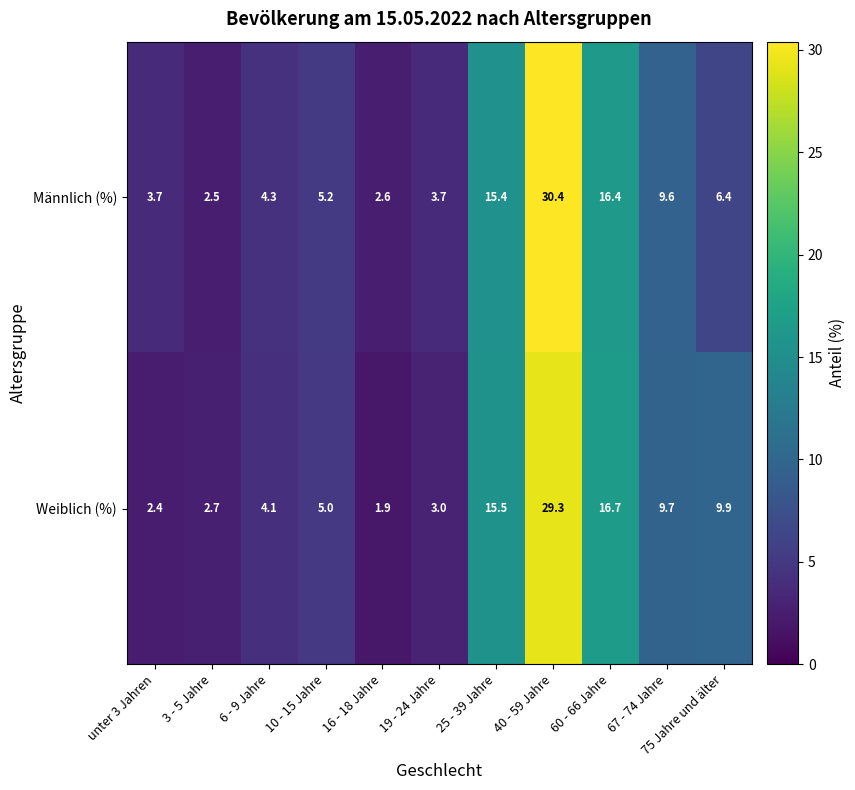

Between 6 - 9 Jahre and 40 - 59 Jahre, which series saw the biggest shift?

Männlich (%)